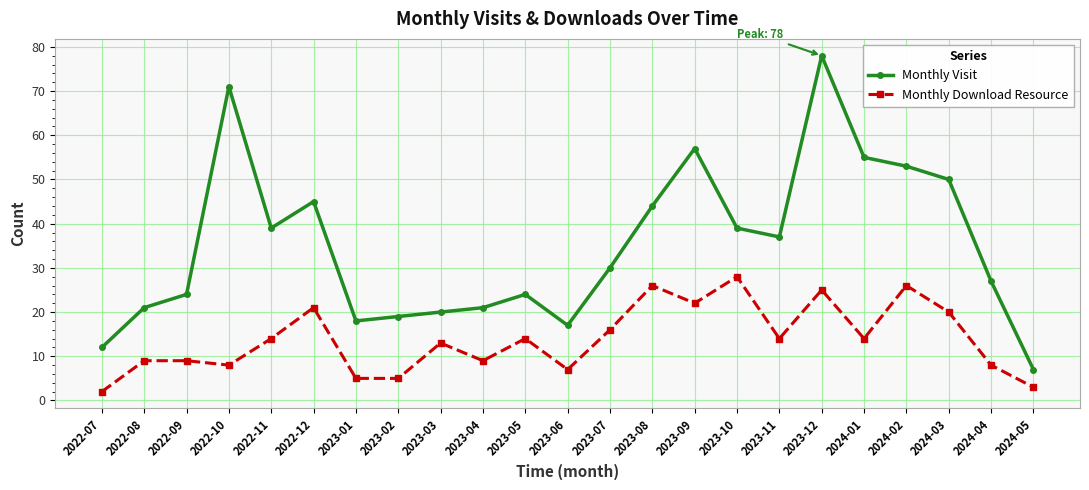

What is the difference between the Monthly Visit values at 2023-01 and 2024-01?

37